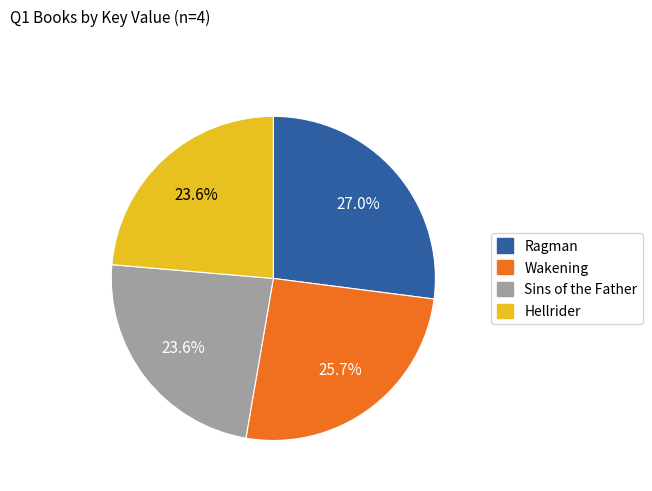

Is Ragman the majority of the pie?

No